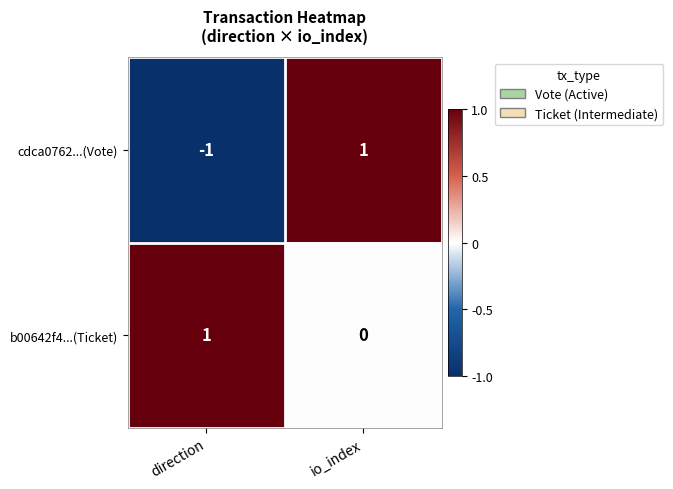

Reading left to right, what are all the values shown in this chart?

cdca0762...(Vote): direction=-1	io_index=1
b00642f4...(Ticket): direction=1	io_index=0